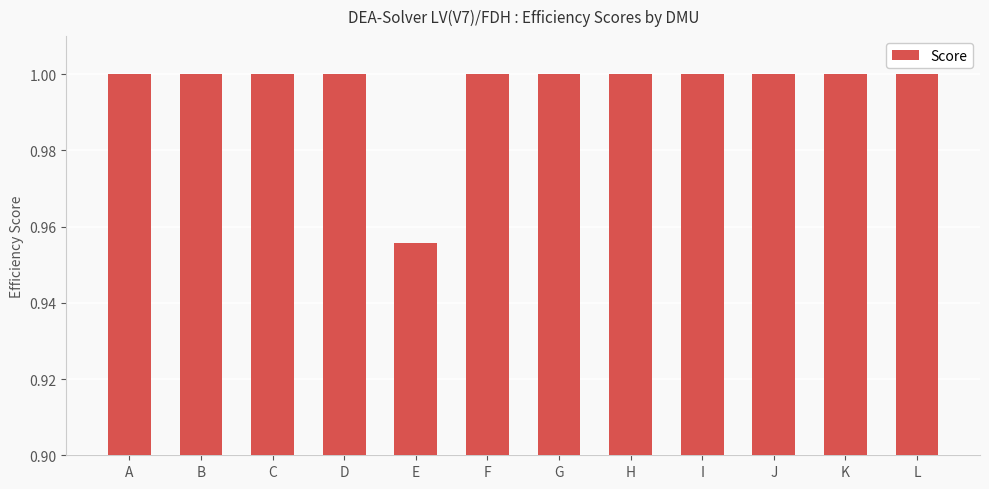

How many distinct data groups are displayed?

1